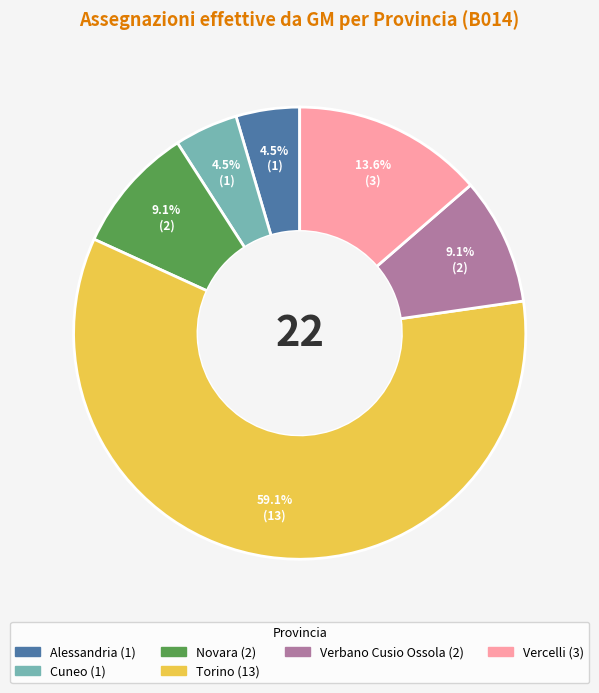

Is there a majority slice in this chart?

Yes